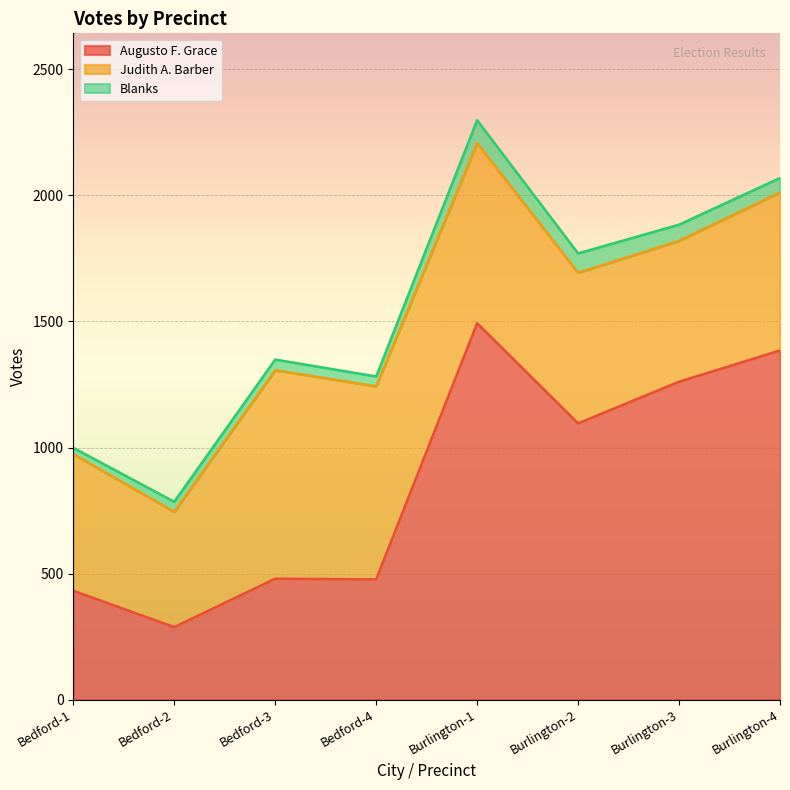

True or false: Augusto F. Grace and Blanks cross at least once.

False